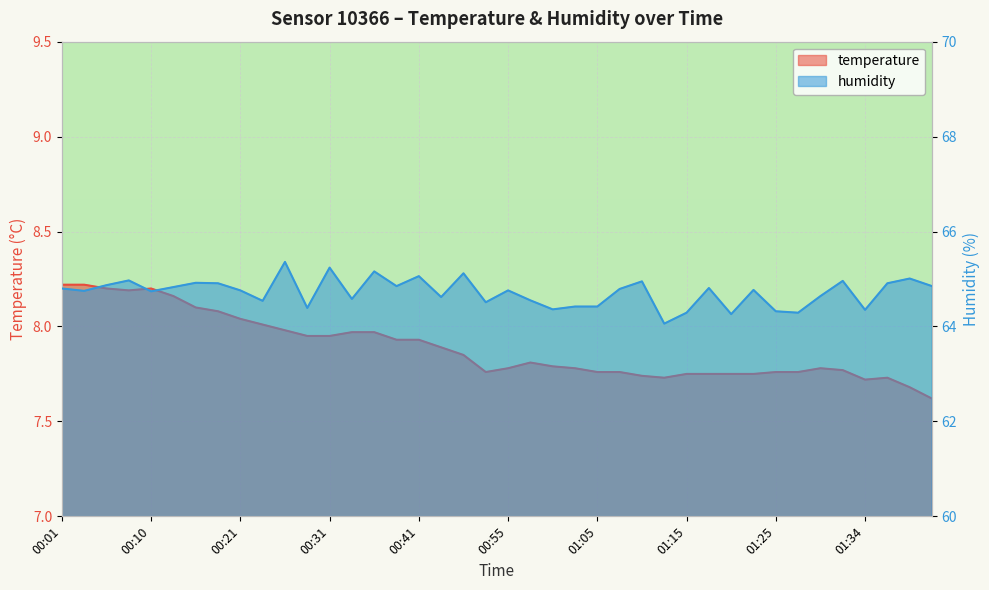

Which series has the largest total across all categories?

humidity